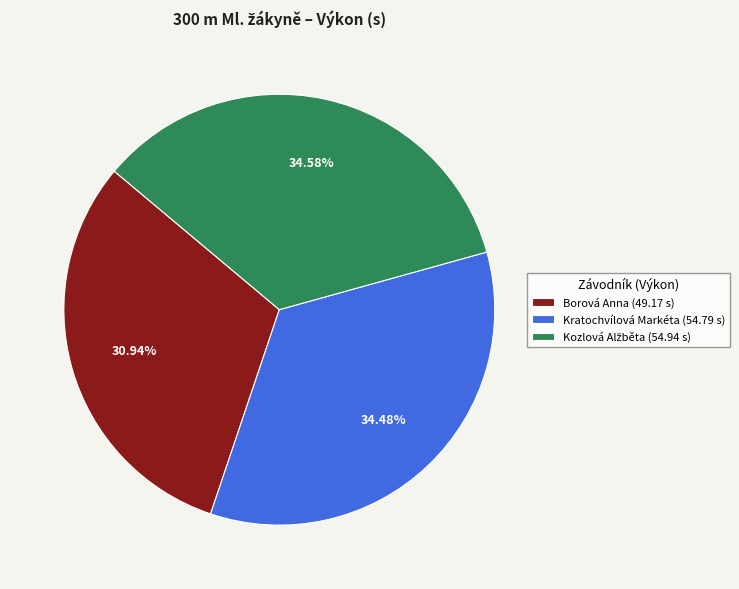

What percentage is the Kratochvílová Markéta slice, to the nearest percent?

34%